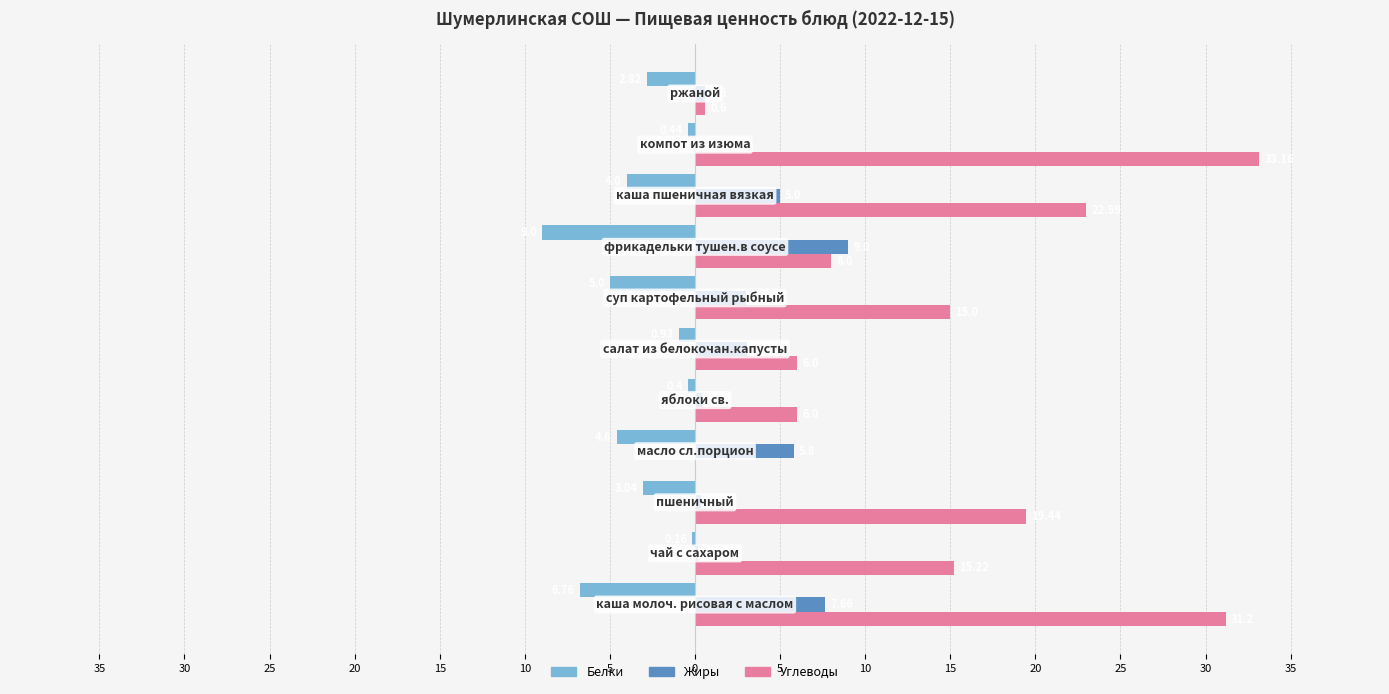

Reading left to right, what are all the values shown in this chart?

Белки: 35=-6.8	30=-0.2	25=-3.0	20=-4.6	15=-0.4	10=-0.9	5=-5.0	0=-9.0	5=-4.0	10=-0.4	15=-2.8
Жиры: 35=7.7	30=0.2	25=0.3	20=5.8	15=0.4	10=3.0	5=3.0	0=9.0	5=5.0	10=0.0	15=0.6
Углеводы: 35=31.2	30=15.2	25=19.4	20=0.0	15=6.0	10=6.0	5=15.0	0=8.0	5=23.0	10=33.2	15=0.6